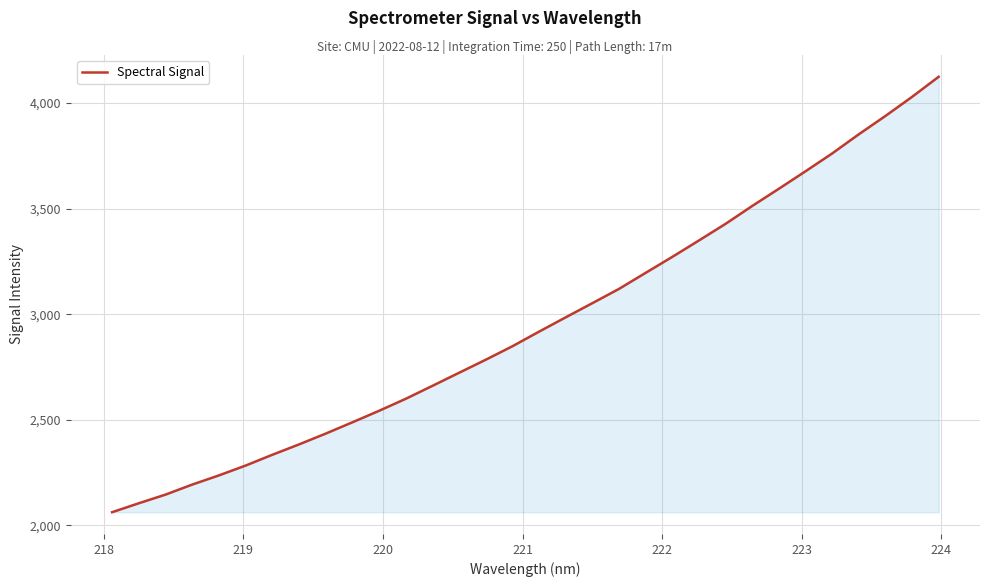

What is the minimum value shown in the chart?

2062.2